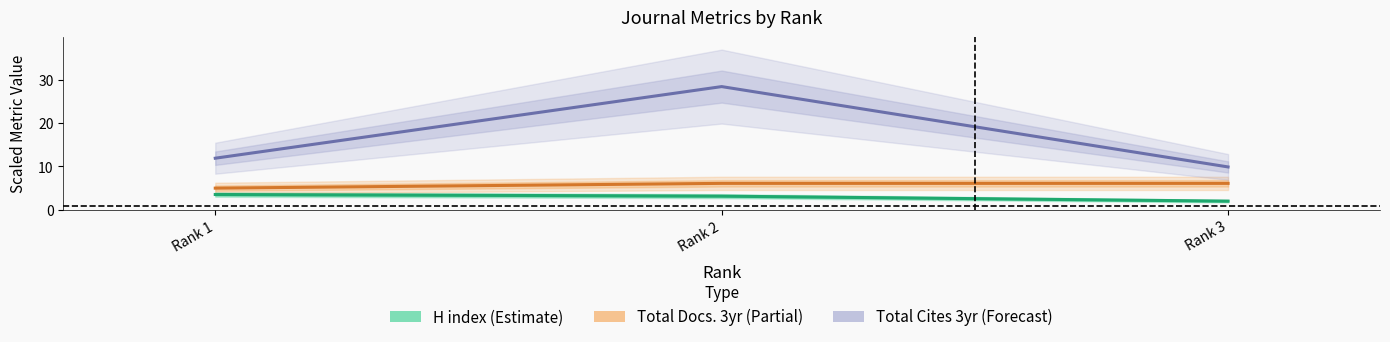

What value does the Total Docs. 3yr (Partial) series have at Rank 3?

6.1